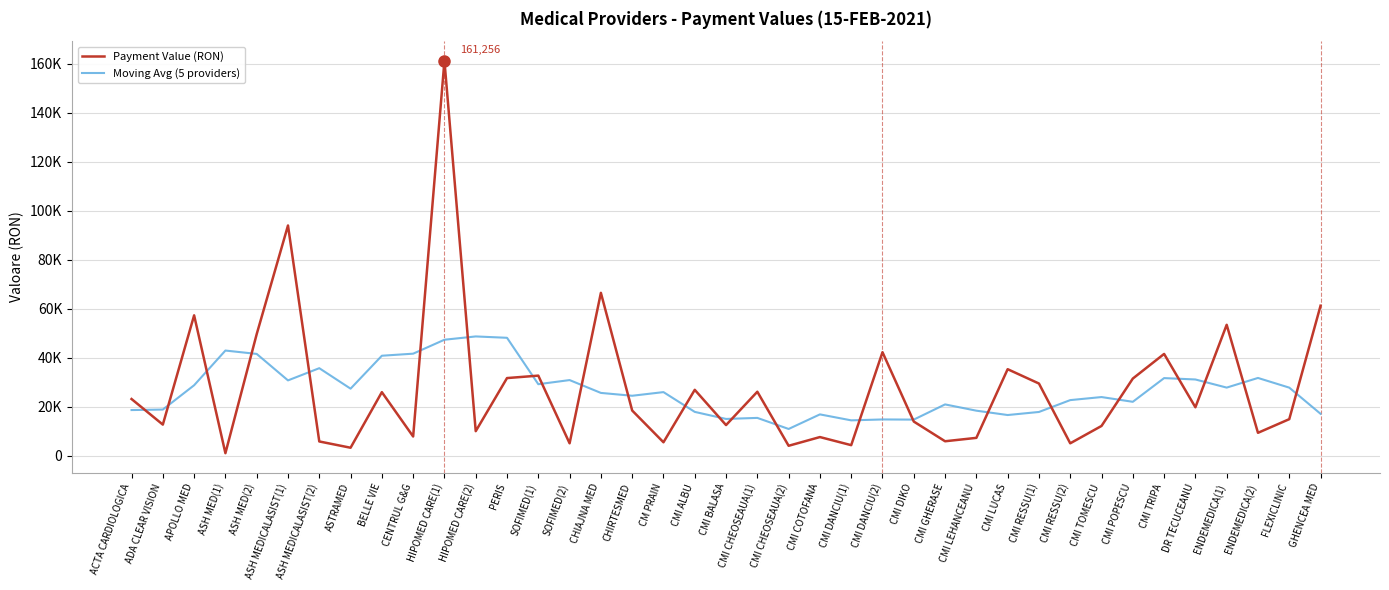

What position from the left is ASH MEDICALASIST(2)?

7